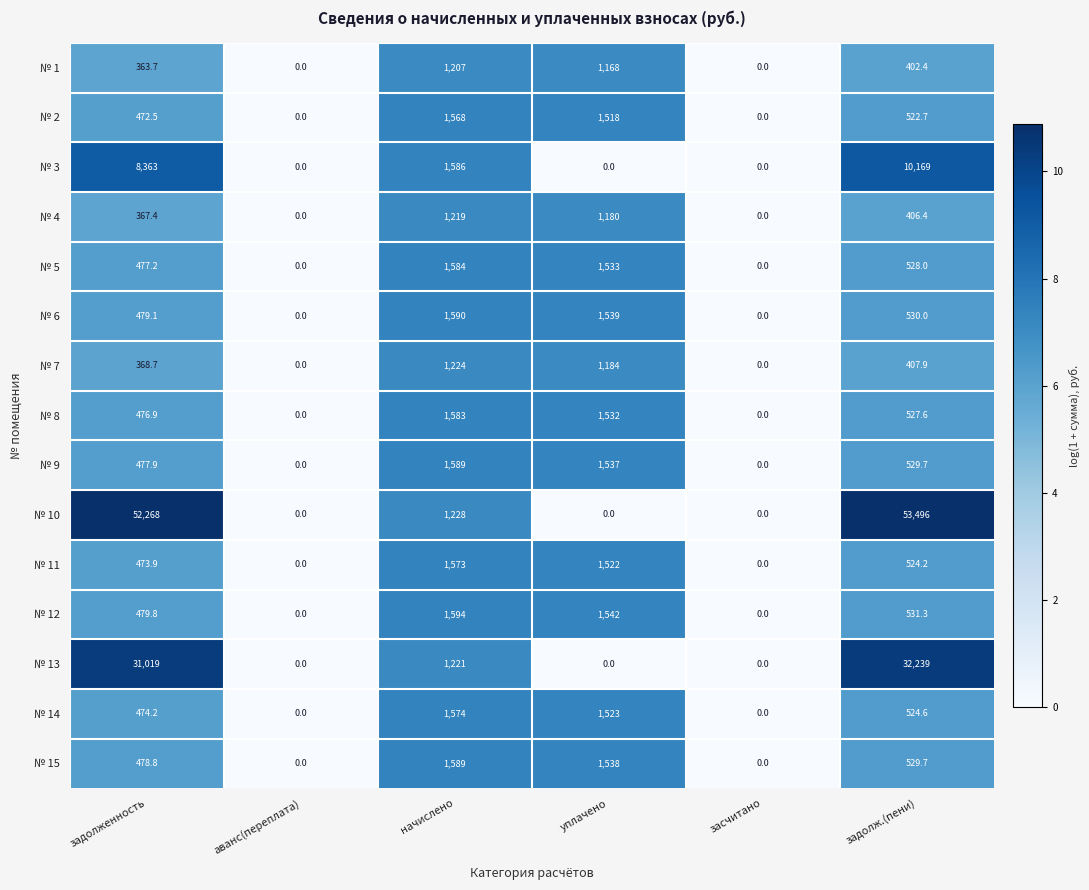

How many categories are shown in the chart?

6